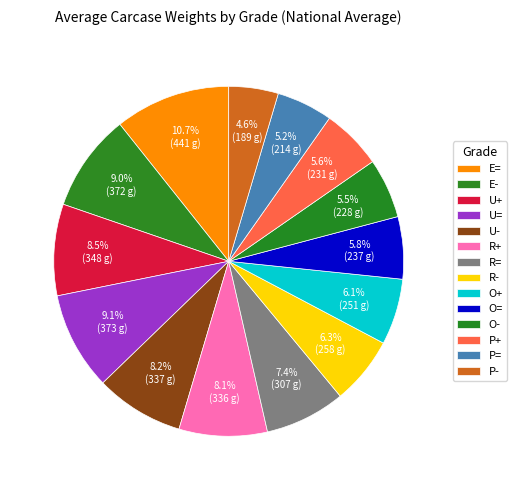

Count the number of slices in the pie.

14